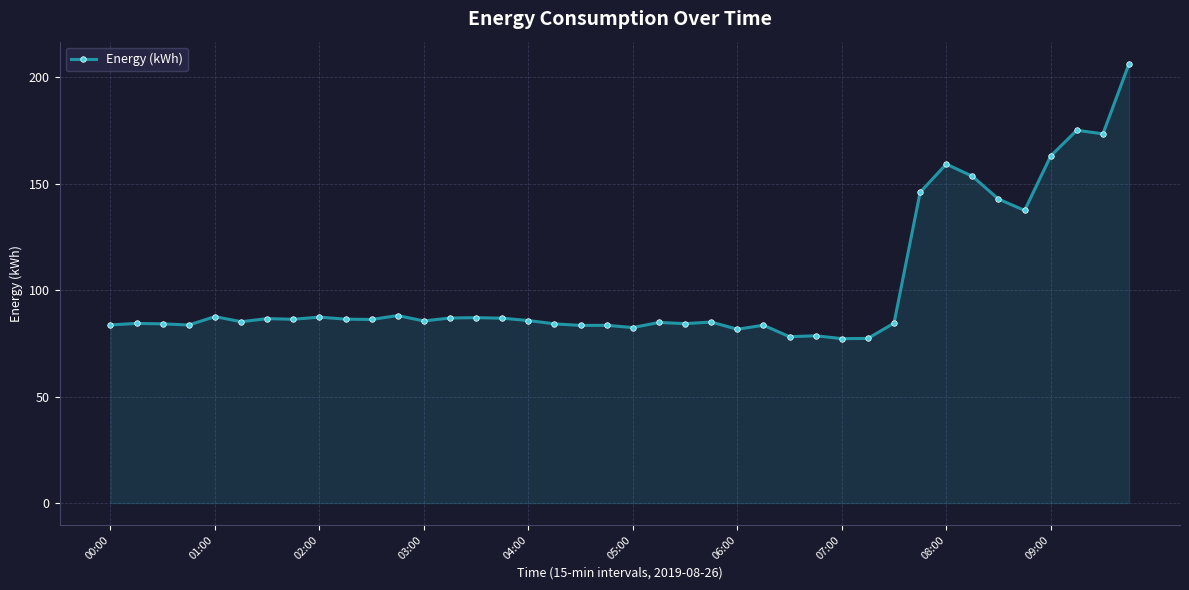

What is the average value?

101.7